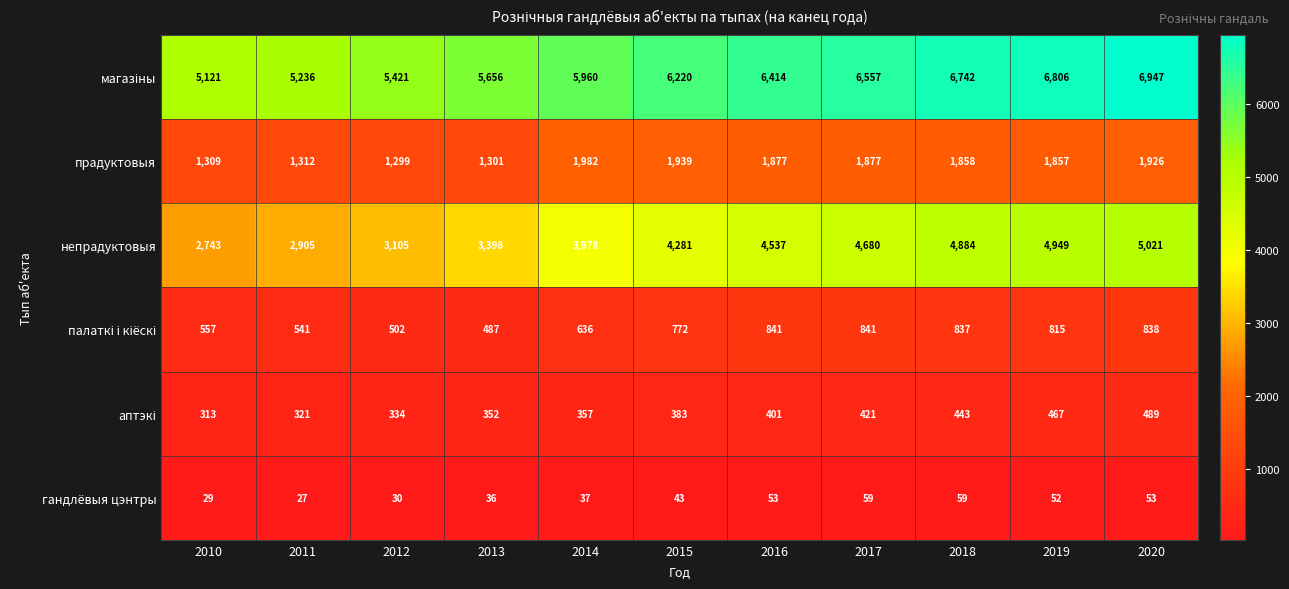

What is the approximate value of прадуктовыя at 2014?

1982